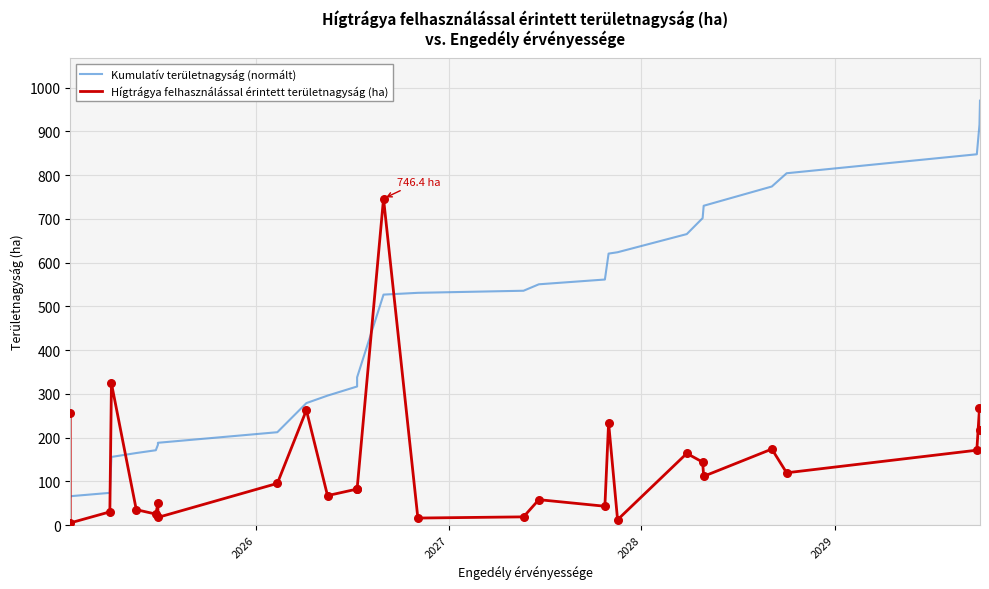

Which series has the largest total across all categories?

Kumulatív területnagyság (normált)